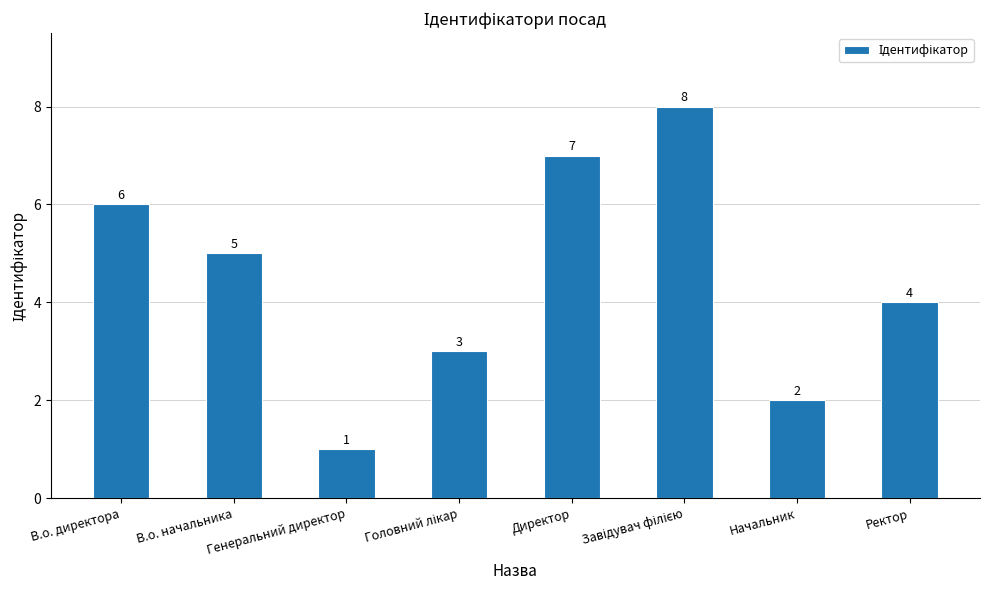

What is the difference between the maximum and minimum values?

7